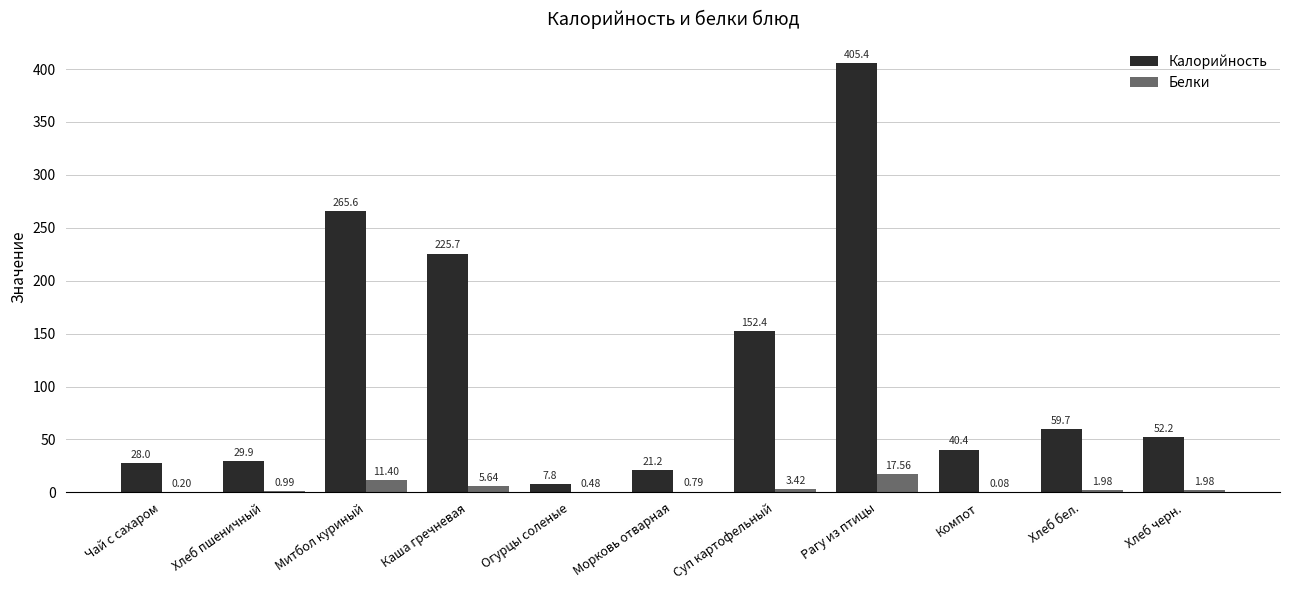

How many categories are shown in the chart?

11